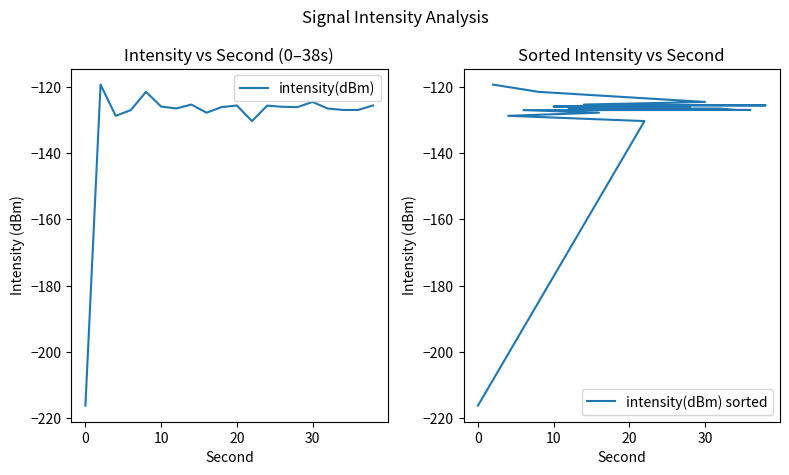

What is the difference between the second highest and second lowest values in the intensity(dBm) sorted series?

8.8